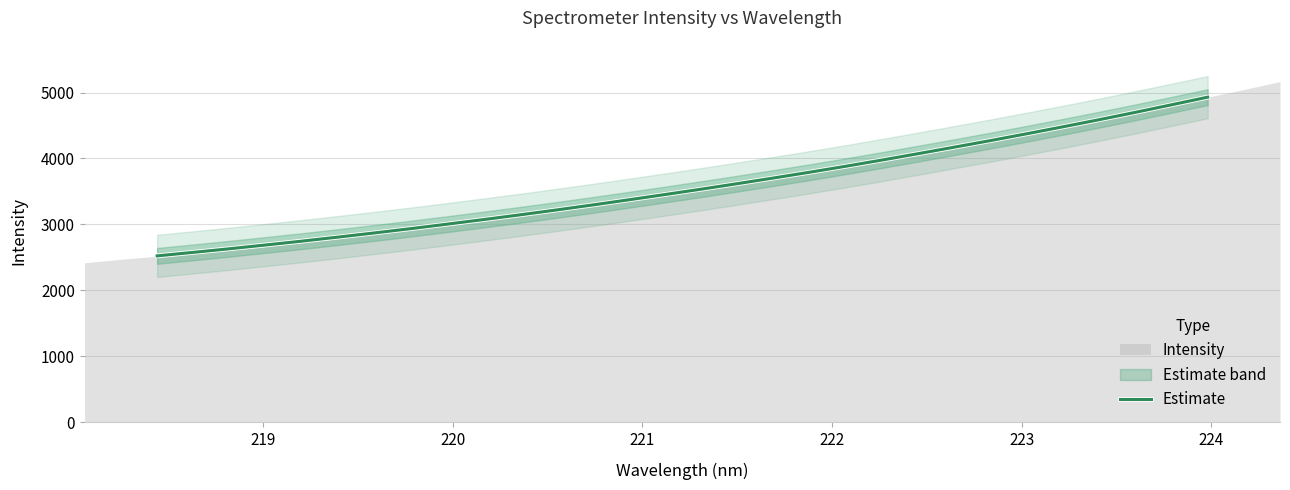

True or false: there are more than 2 points higher than both neighbors.

False